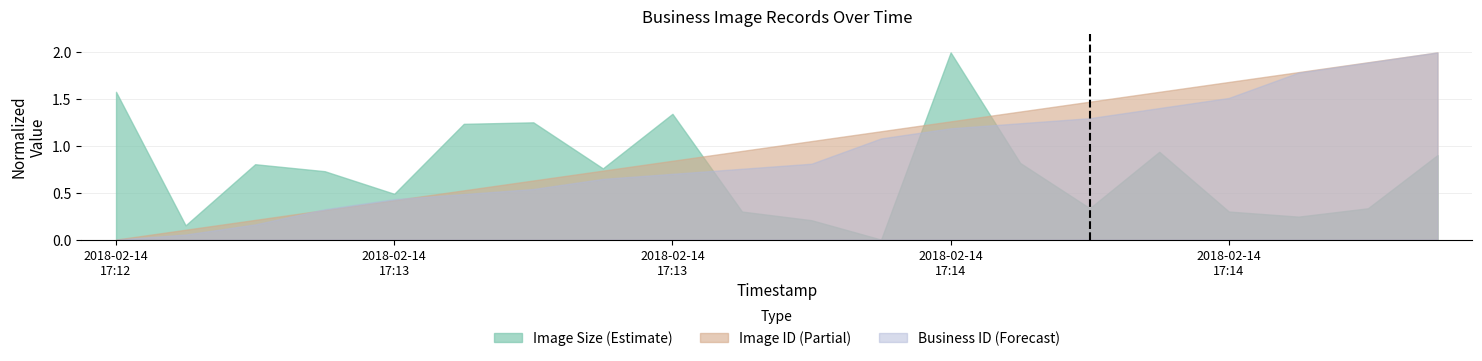

List the series in order of their peak value, lowest first.

Image Size (Estimate), Image ID (Partial), Business ID (Forecast)